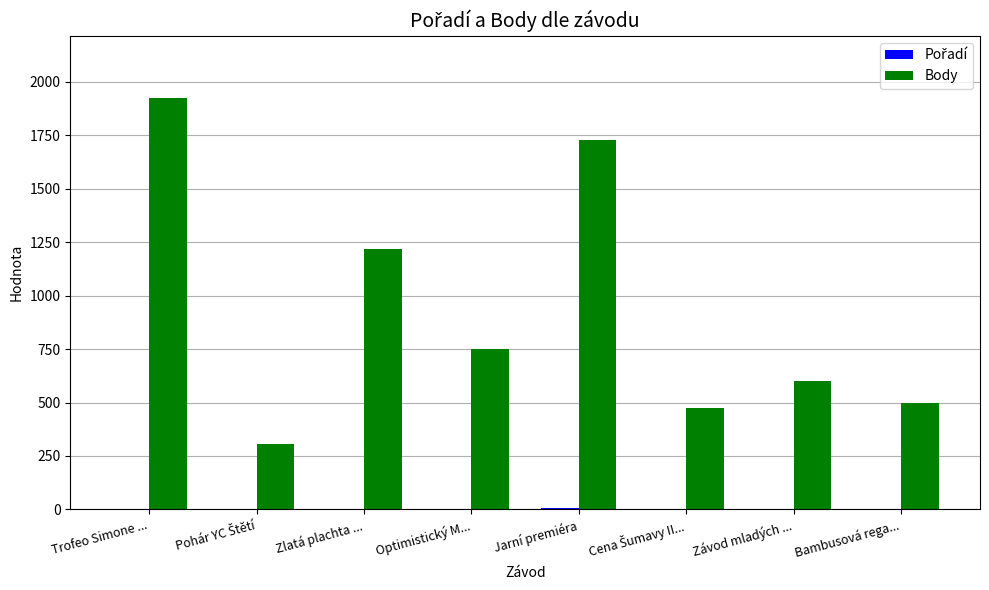

True or false: Body has a value of 1730 at Jarní premiéra.

True